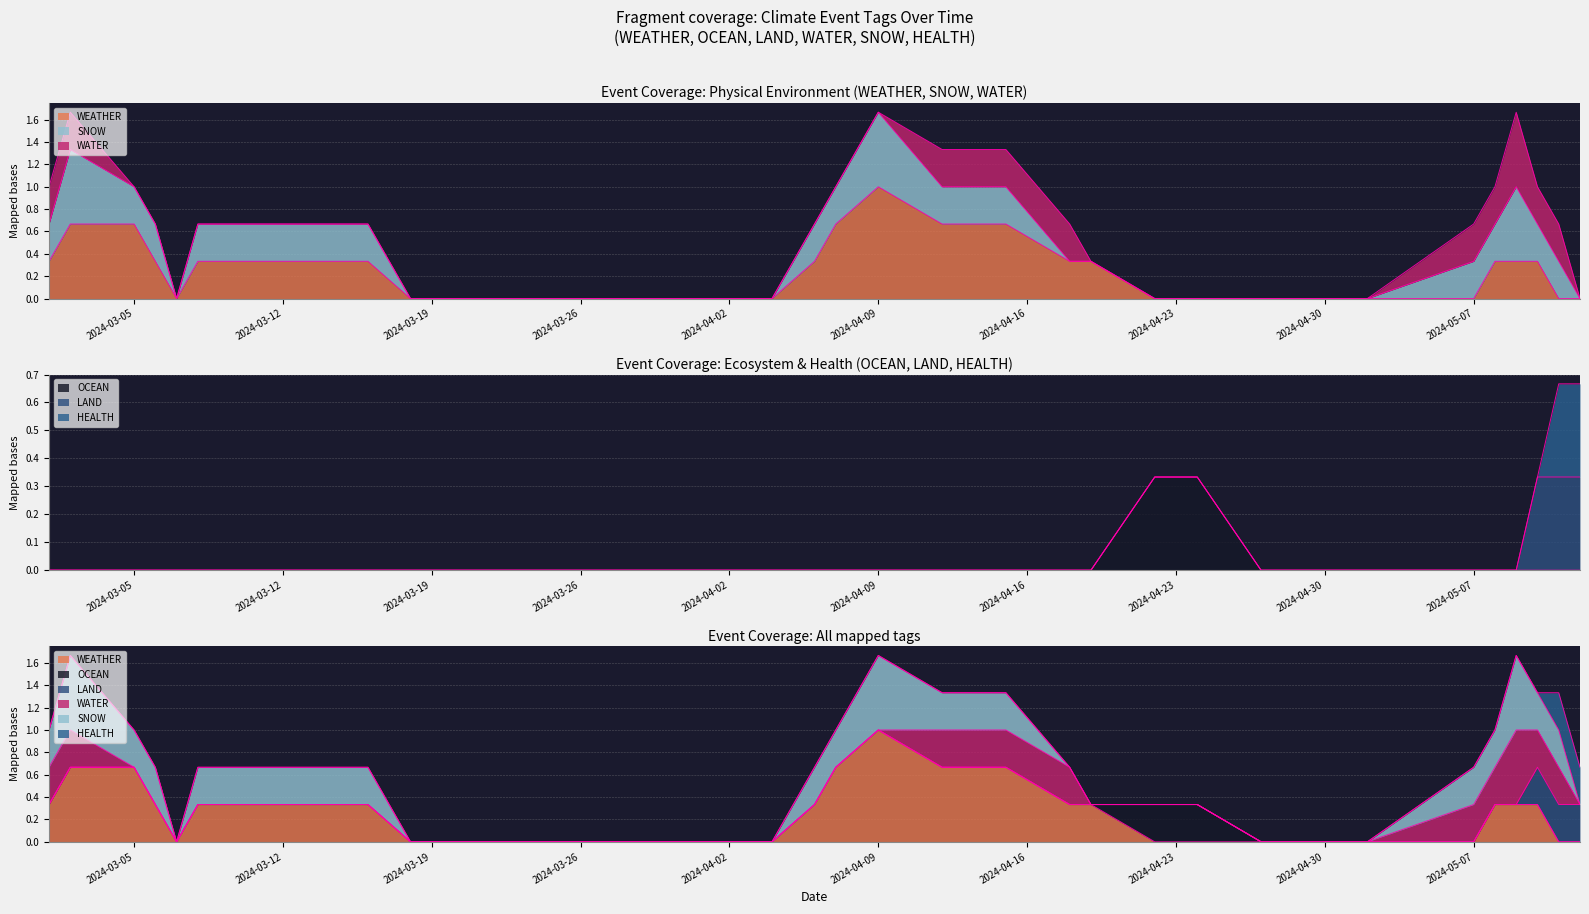

At which category does the chart reach its peak across all series?

2024-03-02